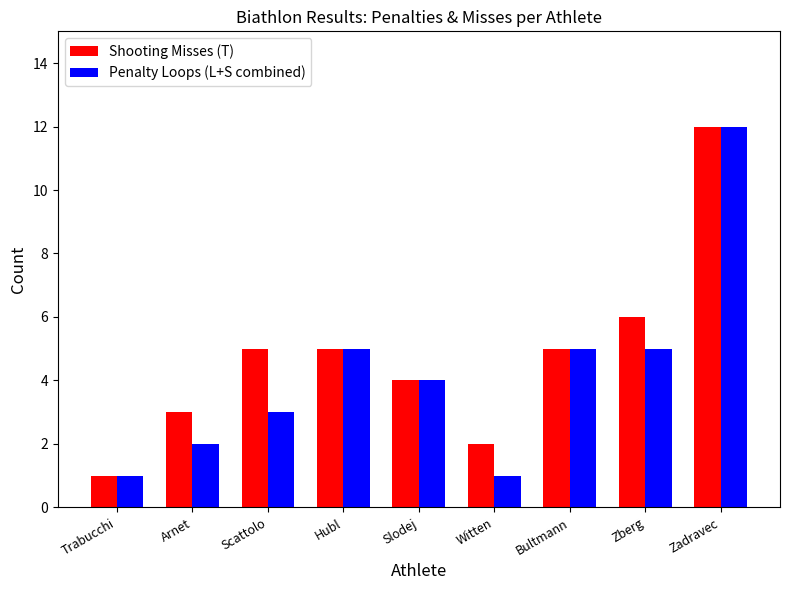

Is it true that Penalty Loops (L+S combined) equals 5 at Hubl?

True